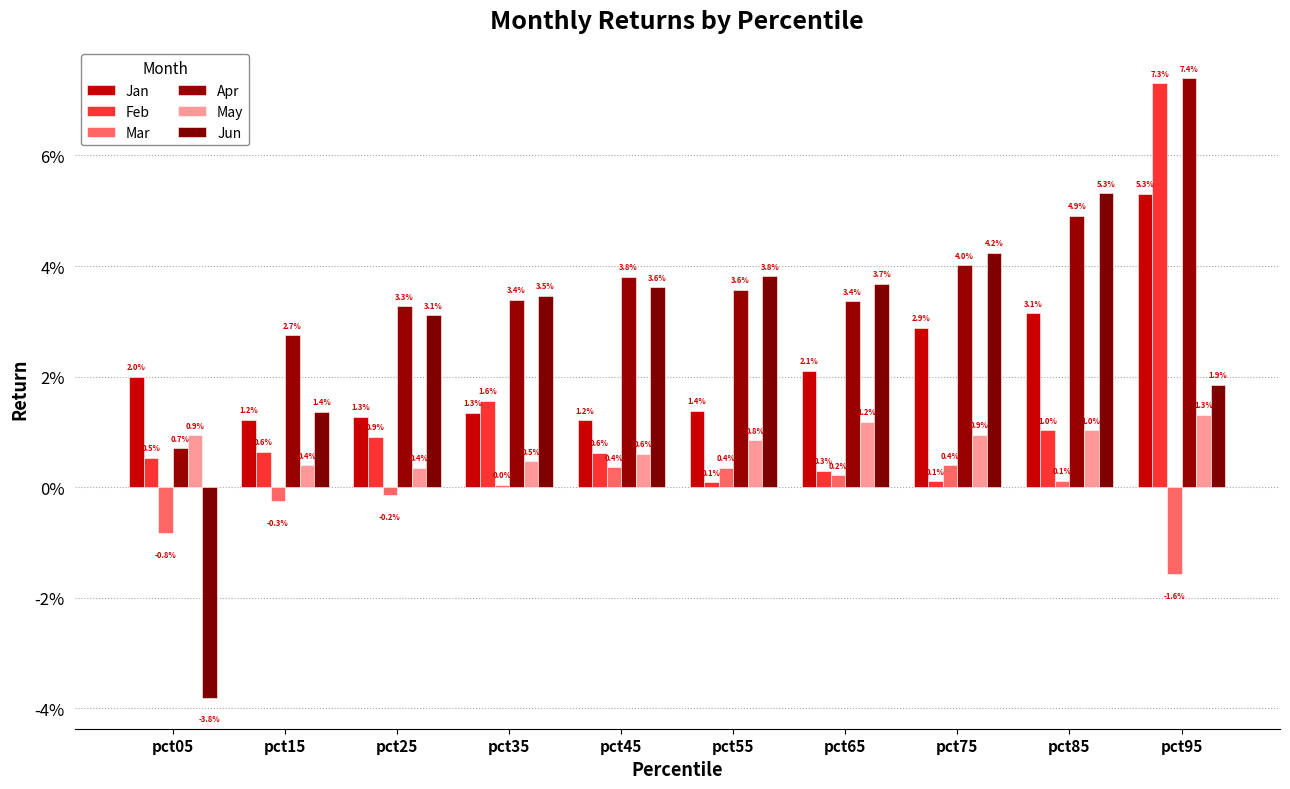

At which label does Feb reach its peak?

pct95